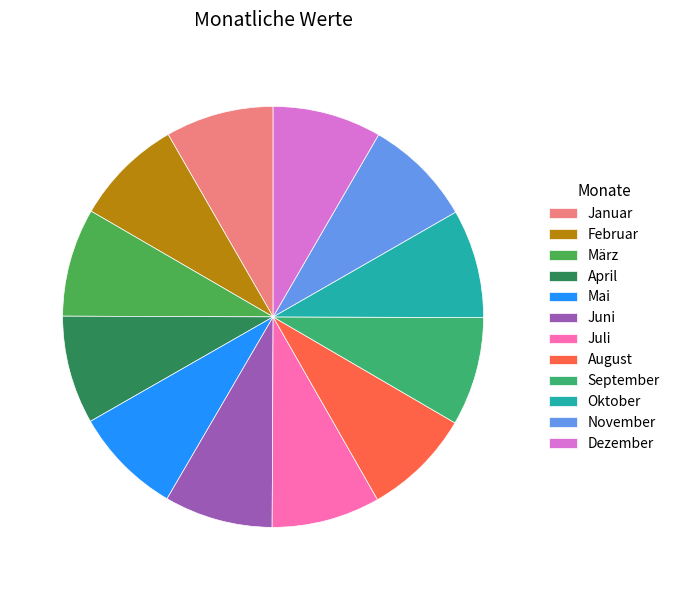

To the nearest percent, what is the combined percentage of Oktober and August?

17%